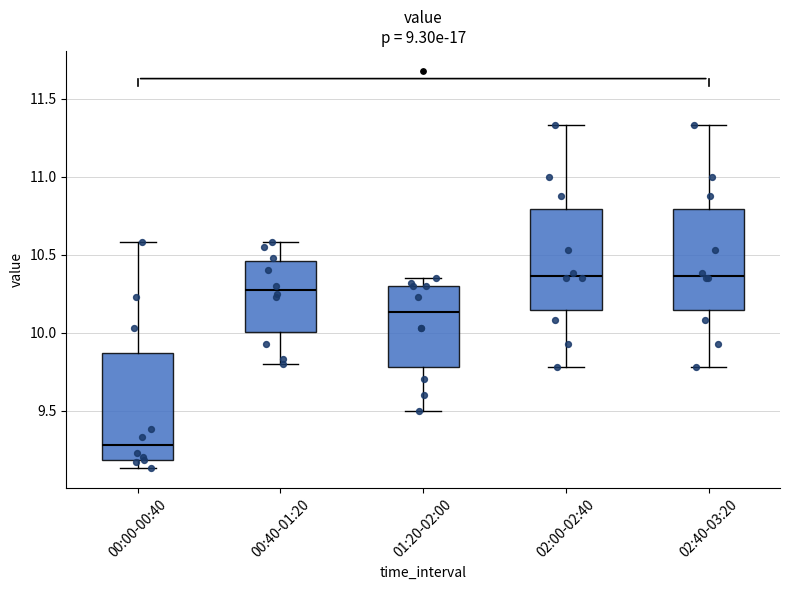

Where does the lower whisker of the box for 02:40-03:20 end on the y-axis? The values are not printed on the chart, so give them approximately, as read against the axis.

9.80